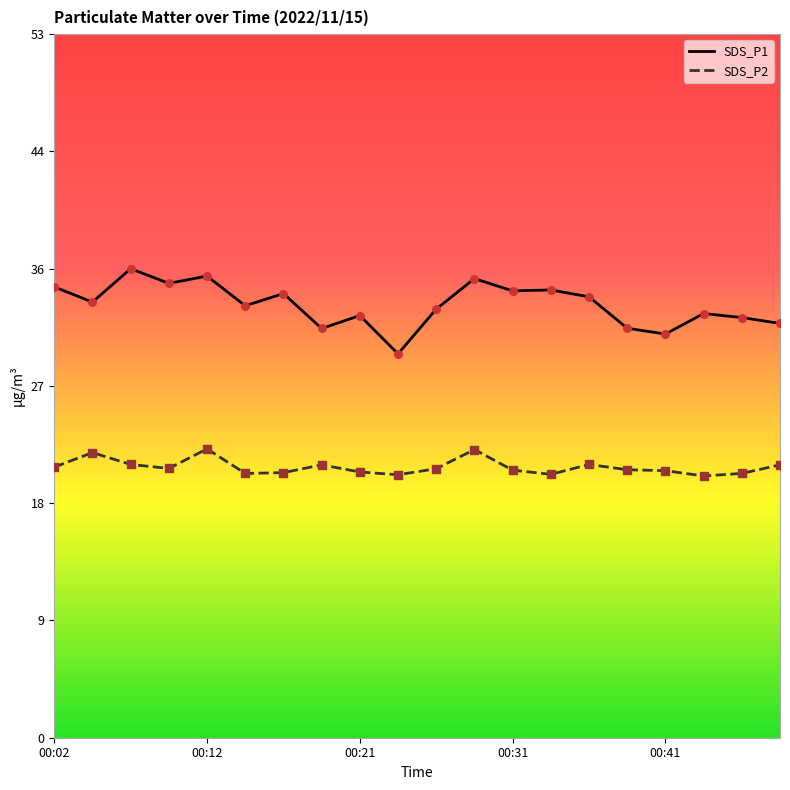

What are all the series names shown in the legend?

SDS_P1, SDS_P2